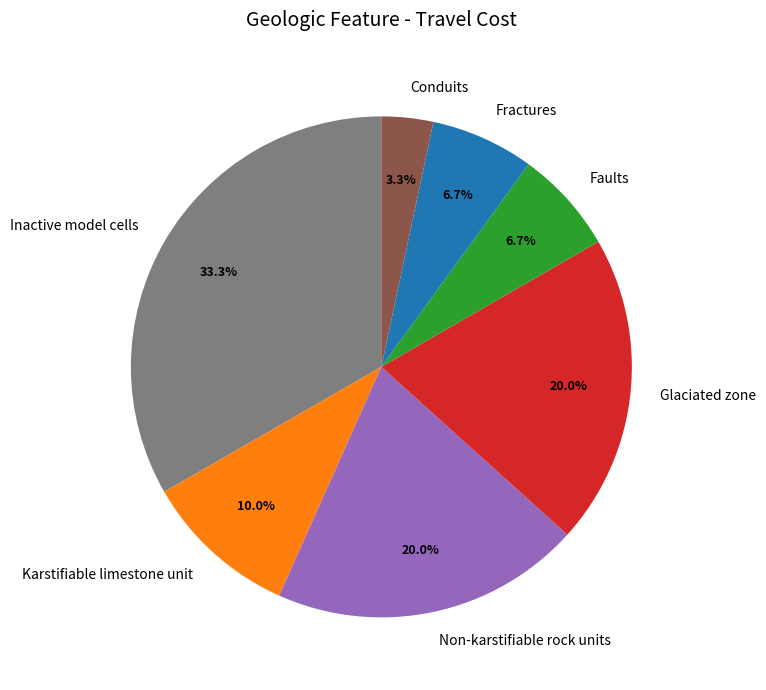

True or false: Fractures accounts for 7% of the total.

True